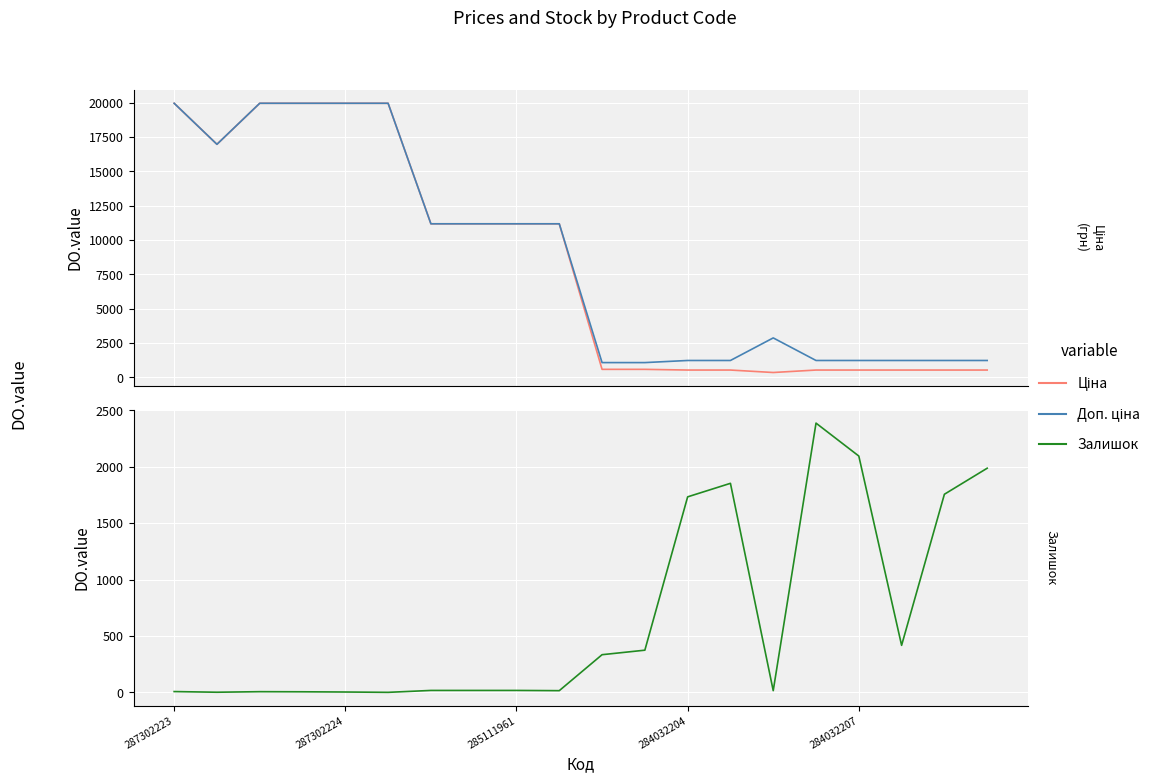

What is the average value of the Доп. ціна series?

8762.0